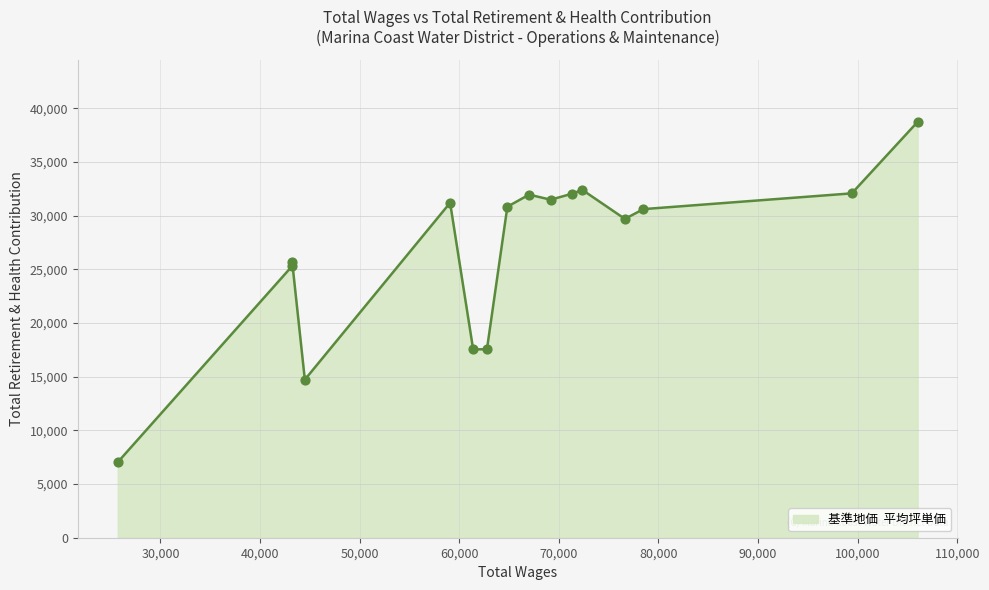

What is the minimum value shown in the chart?

7038